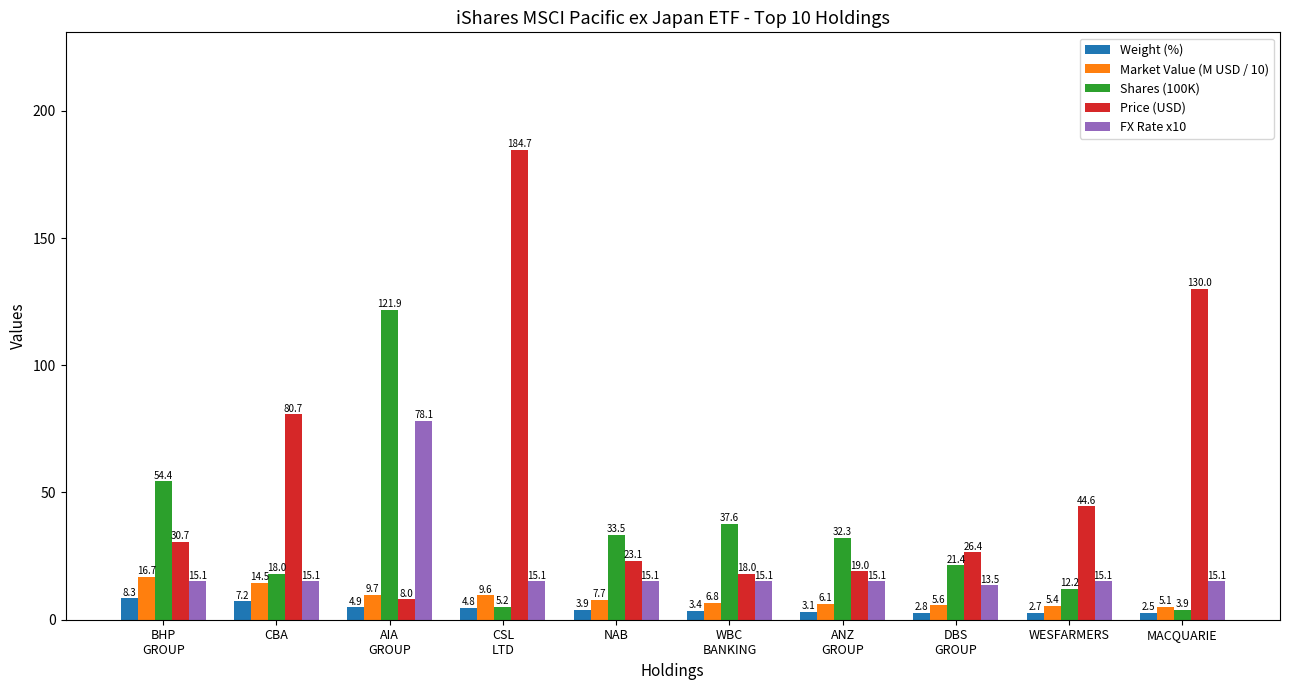

What are all the series names shown in the legend?

Weight (%), Market Value (M USD / 10), Shares (100K), Price (USD), FX Rate x10